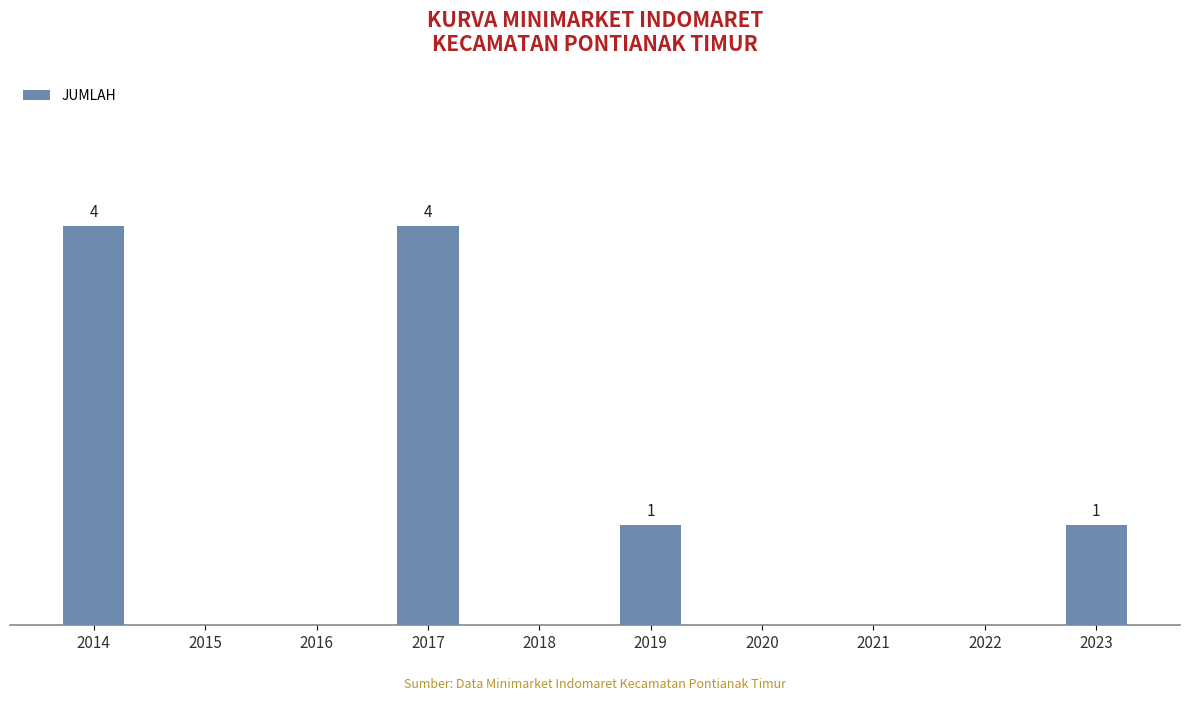

Count the values in the range 0 to 1.

8